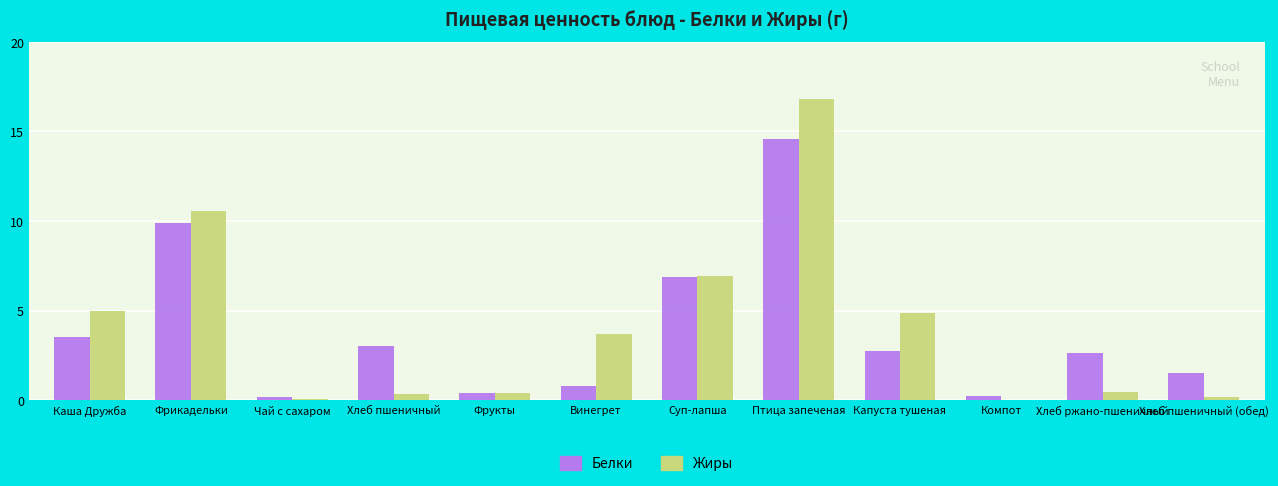

At which category is the sum across all series the highest?

Птица запеченая